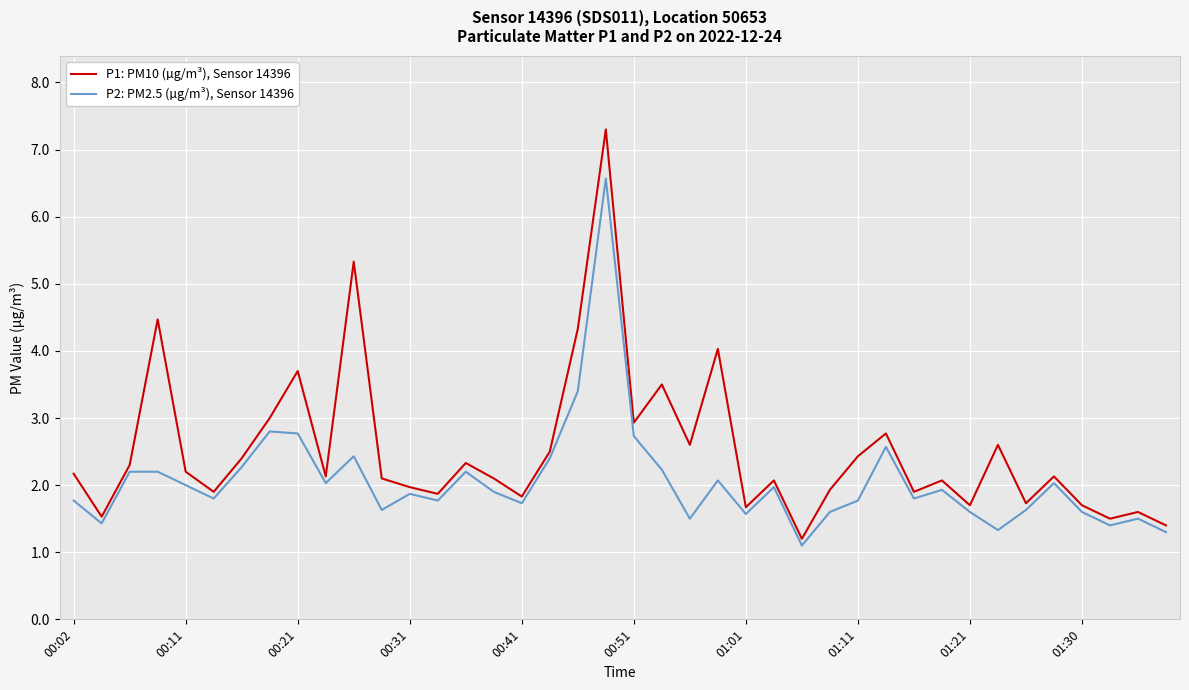

What is the difference between the maximum and minimum values in the P1: PM10 (µg/m³), Sensor 14396 series?

6.1